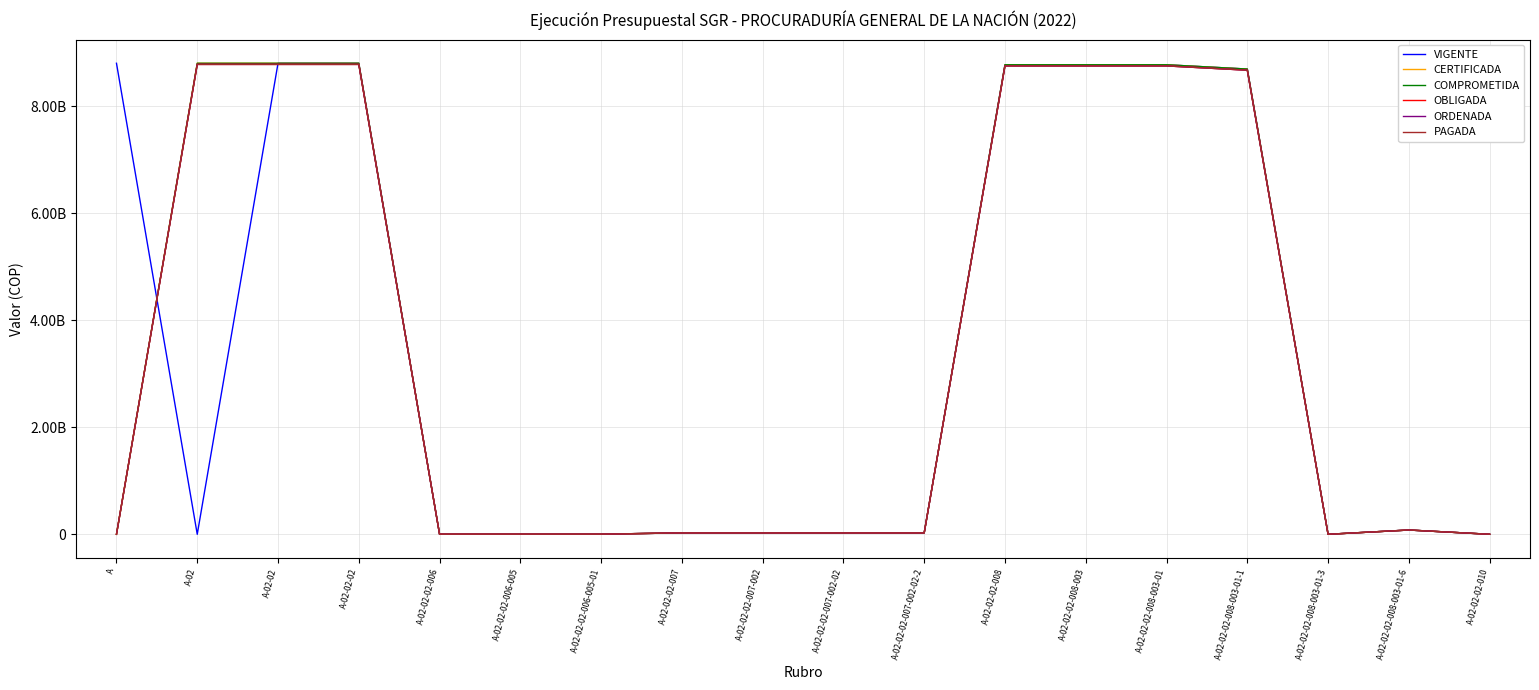

Which series has the largest range (max minus min)?

VIGENTE